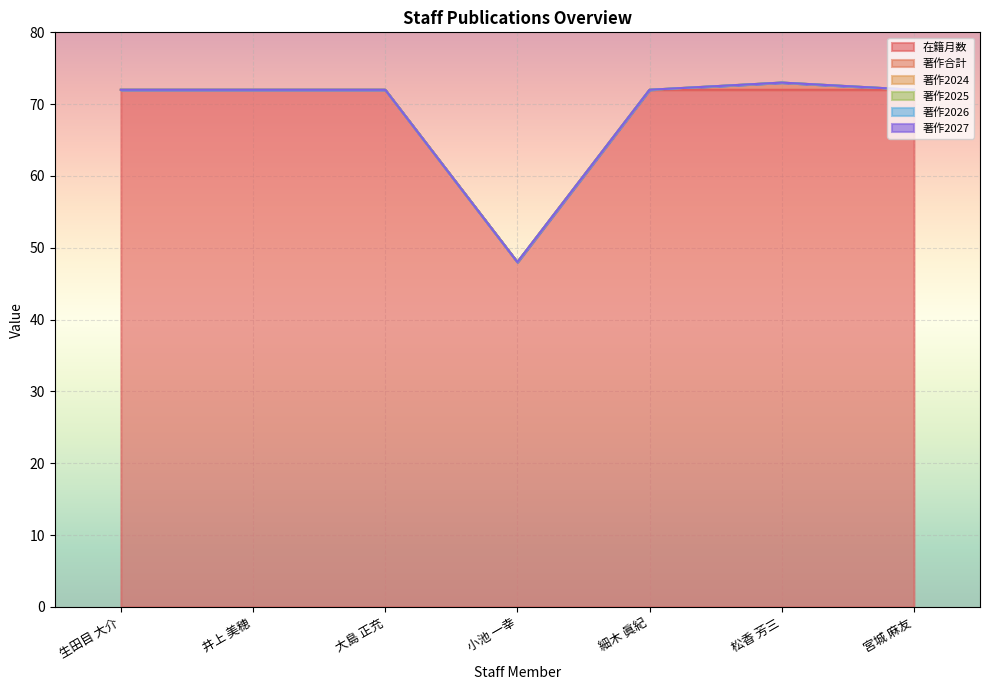

Which series has the largest range (max minus min)?

在籍月数